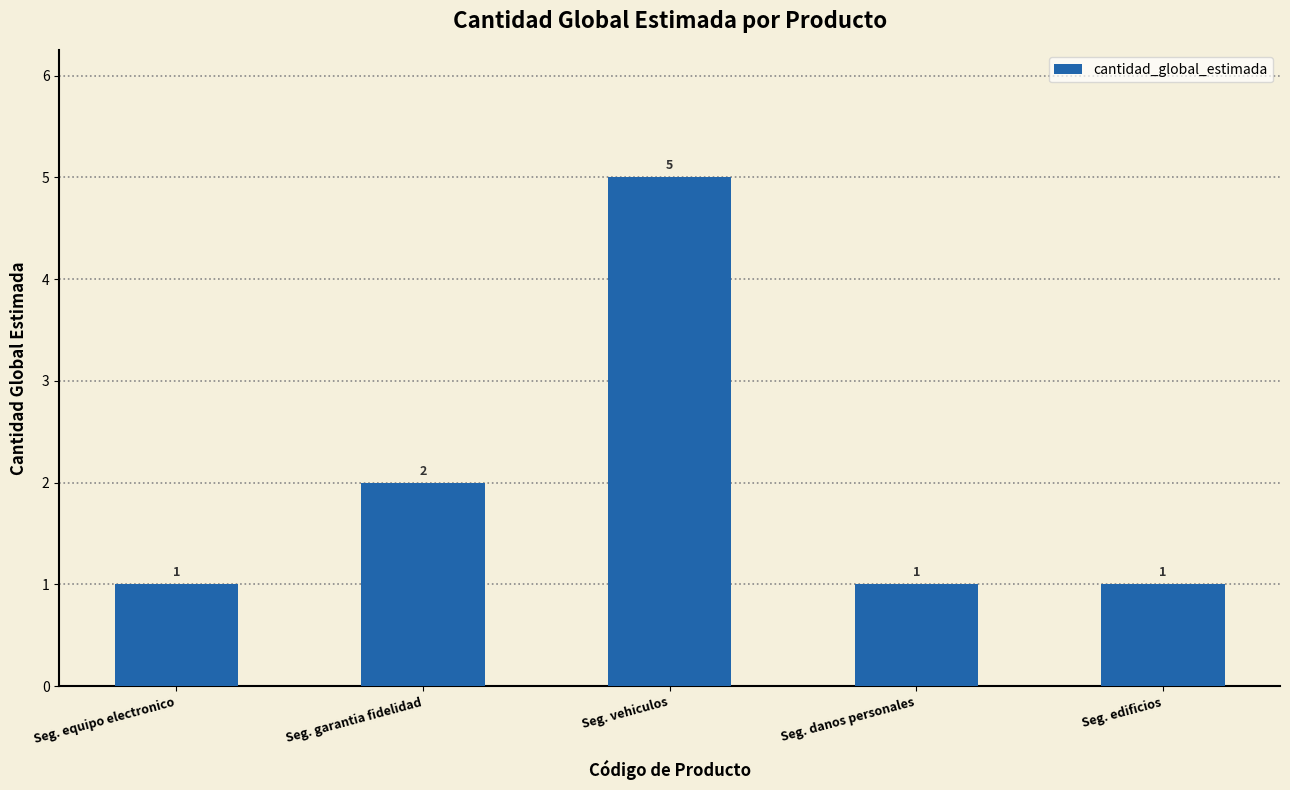

The chart shows a value of 7 at Seg. vehiculos. True or false?

False